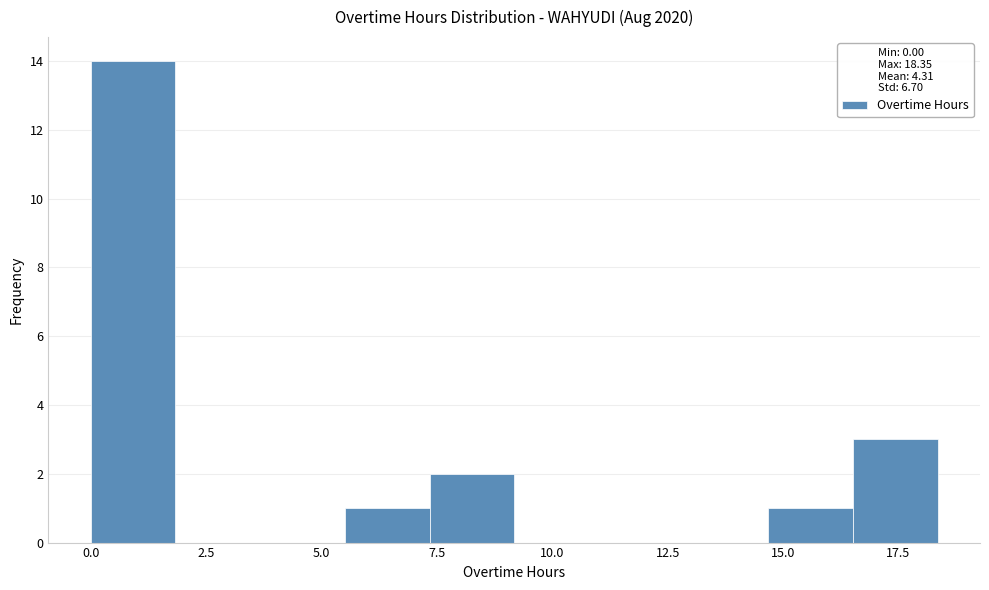

Around what value on the x-axis is the tallest bar? Give the approximate position of its centre, as read against the axis.

1.0